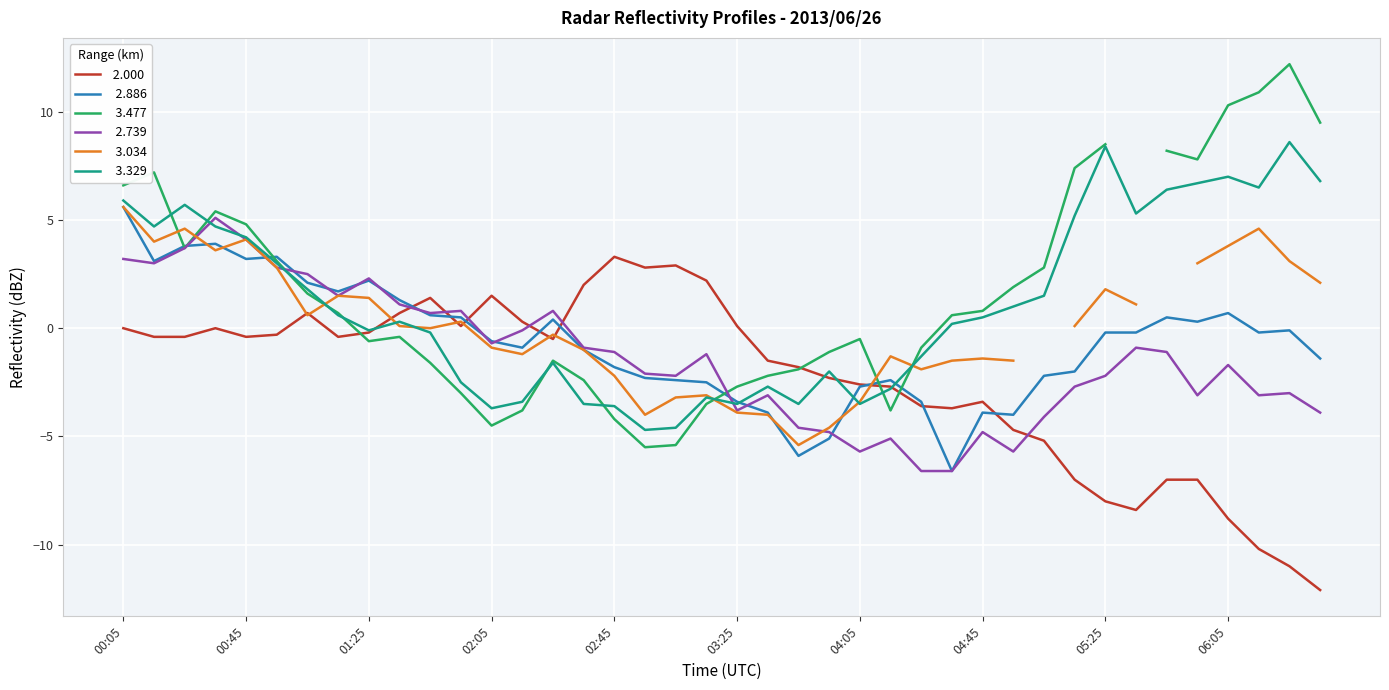

At how many categories does at least one series exceed -7?

40